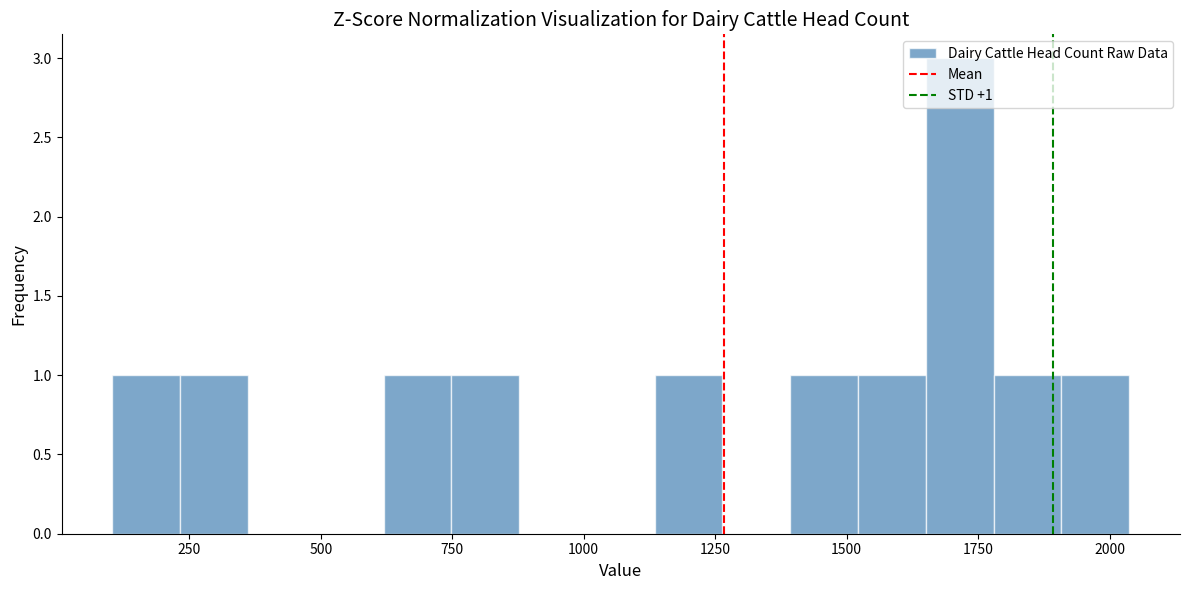

Read against the x-axis, roughly where is the centre of the tallest bar?

1700